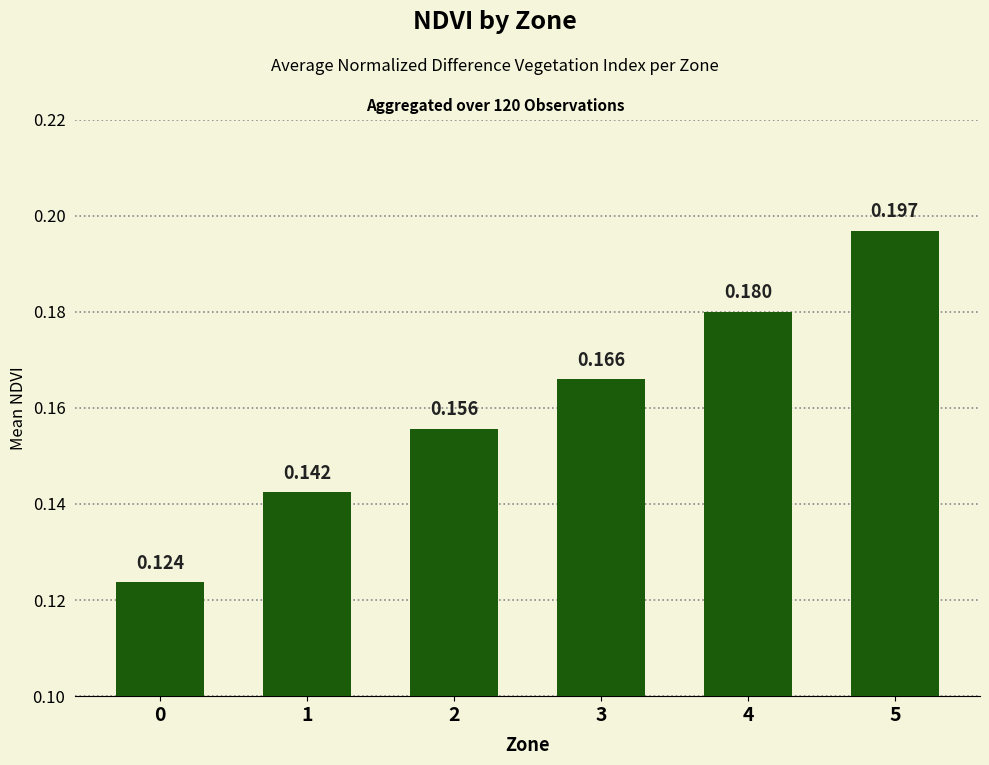

What is the sum of the values at 5 and 0?

0.3